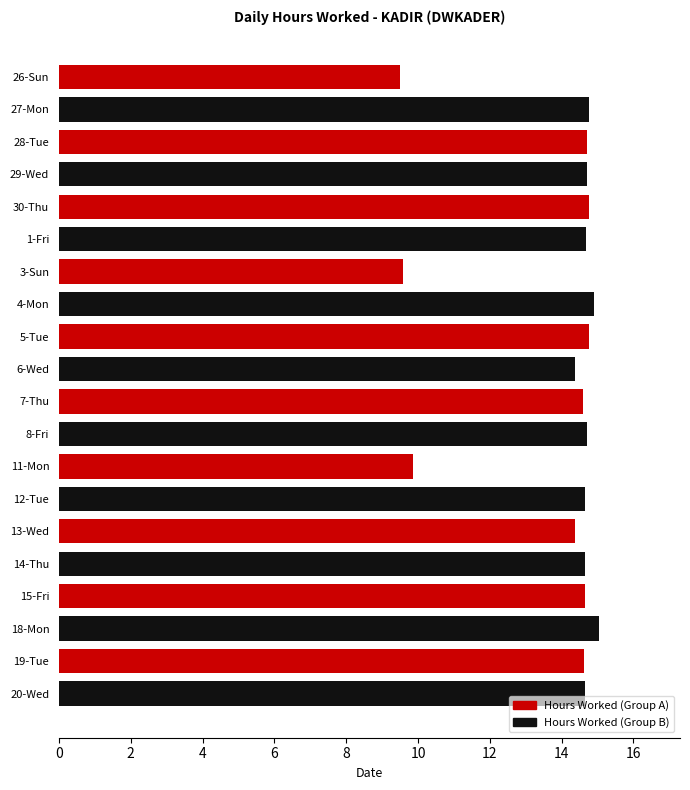

Are the bars horizontal?

Yes